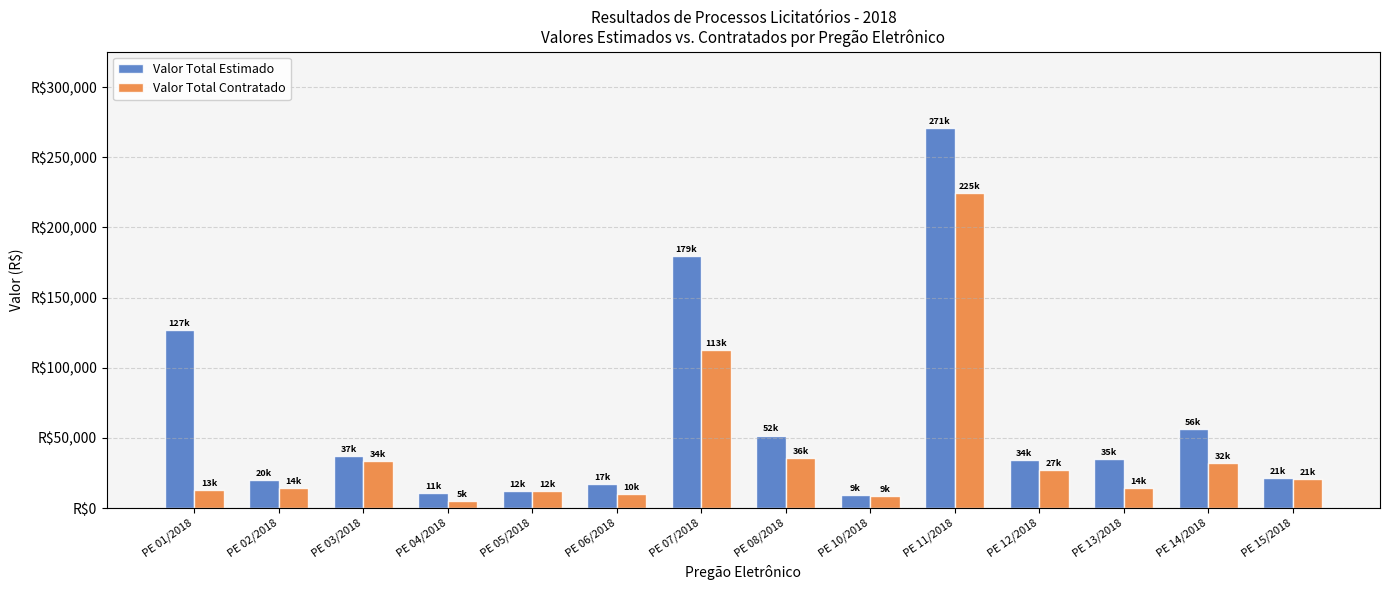

What is the sum of all Valor Total Estimado values?

882318.4